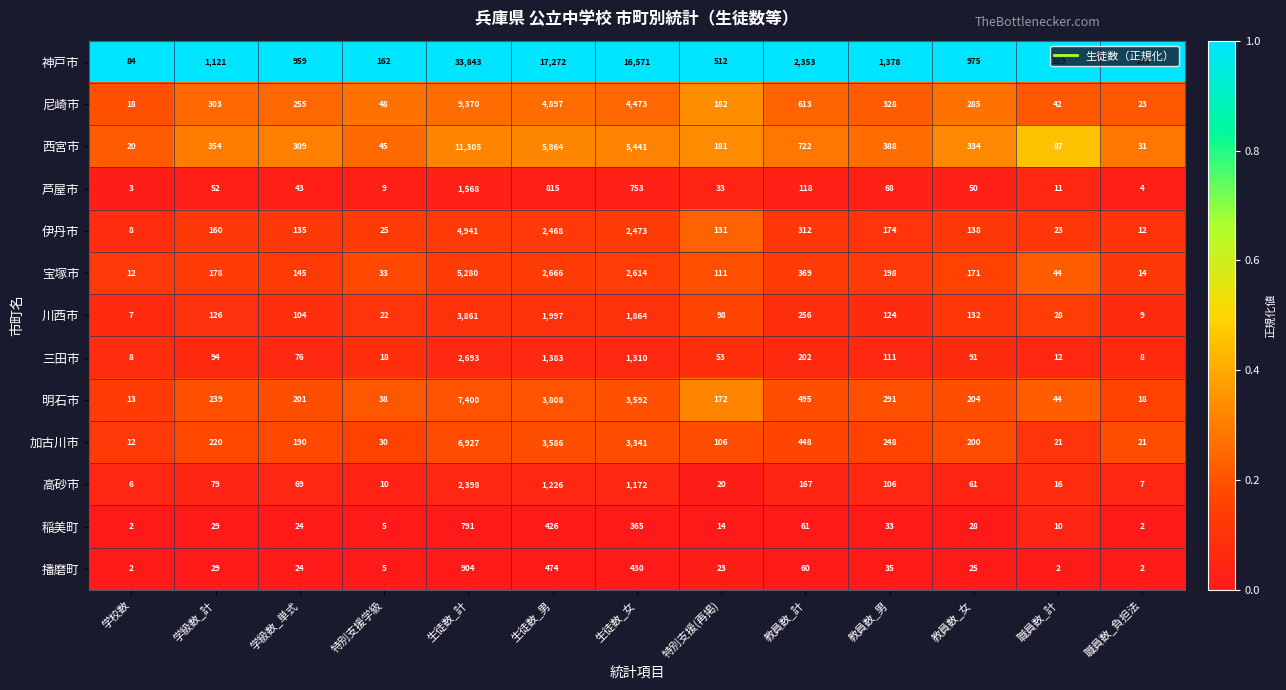

Rank the series by their maximum value, from highest to lowest.

神戸市, 西宮市, 尼崎市, 明石市, 加古川市, 宝塚市, 伊丹市, 川西市, 三田市, 高砂市, 芦屋市, 播磨町, 稲美町